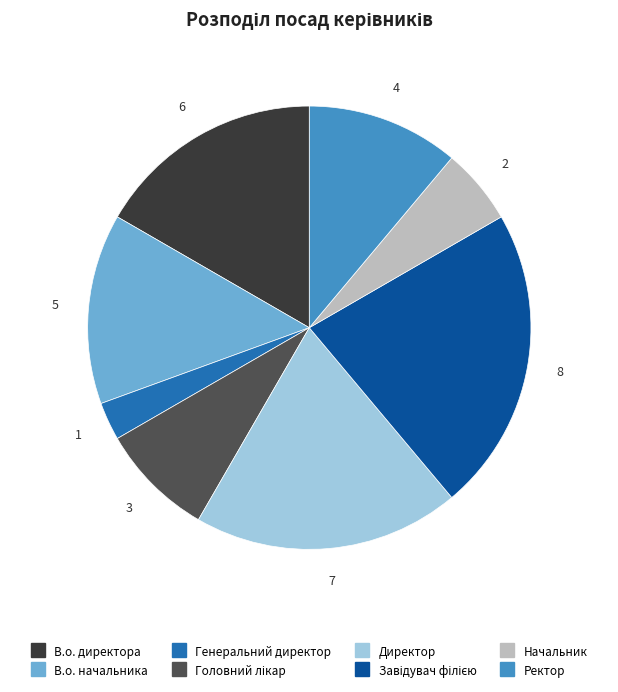

What is the smallest slice in the pie chart?

Генеральний директор